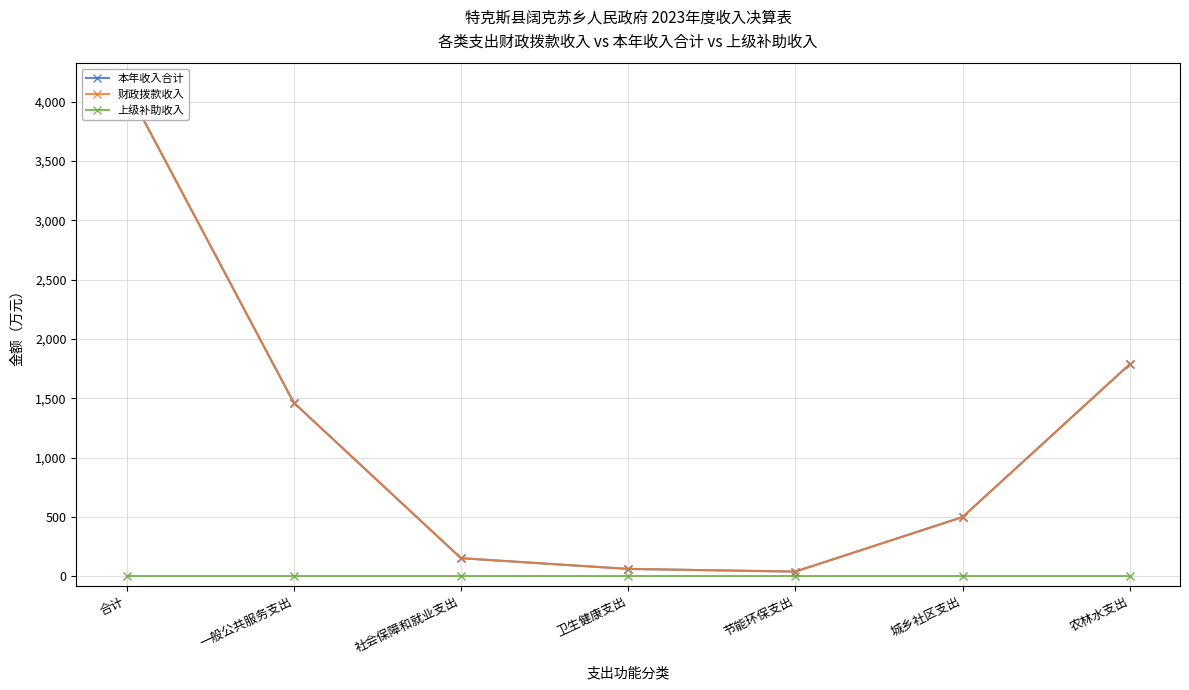

Which series has the largest total across all categories?

本年收入合计